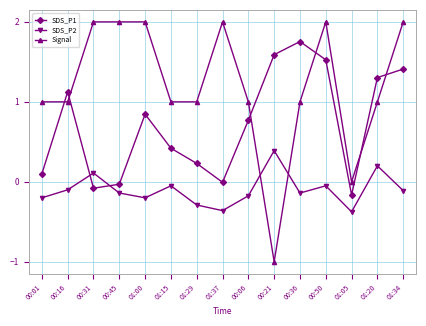

What is the maximum value shown in the chart?

2.0